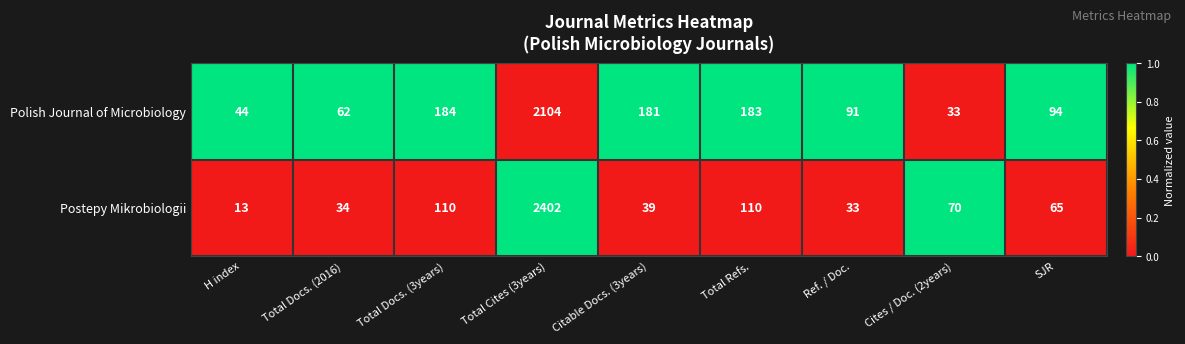

The Polish Journal of Microbiology series shows 53 at Citable Docs. (3years). True or false?

False